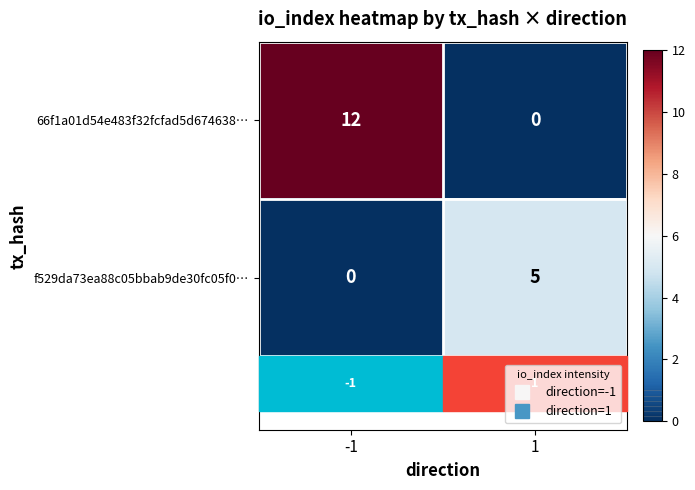

How many positive values does the 66f1a01d54e483f32fcfad5d674638… series have?

1